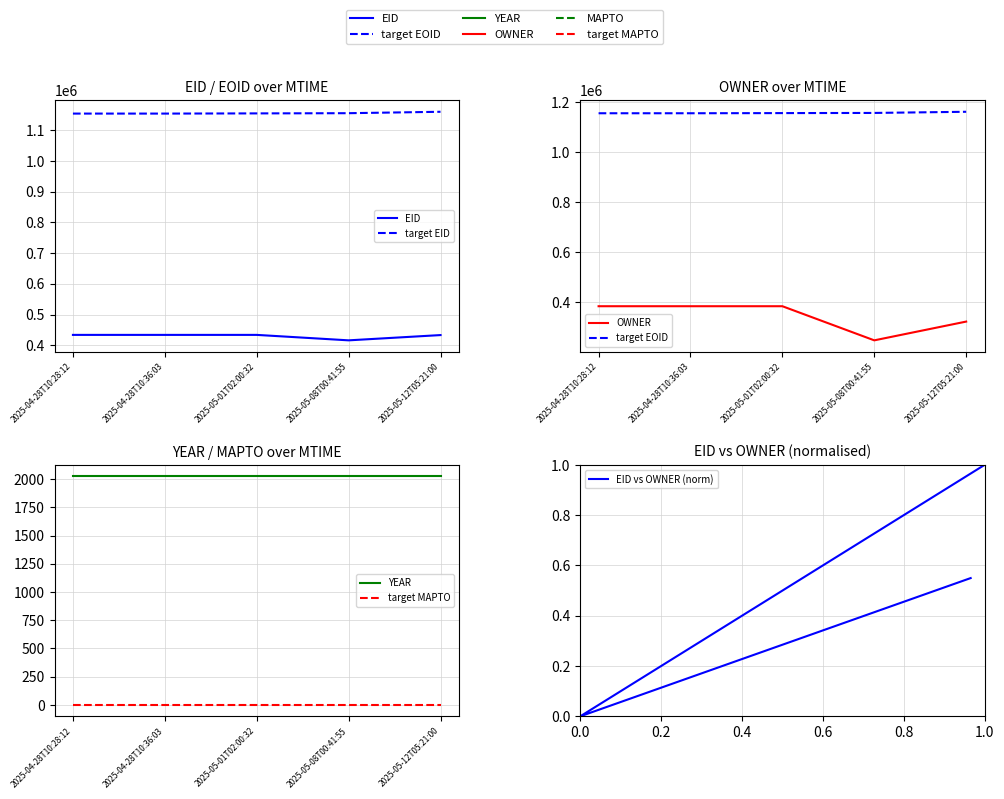

What is the difference between the highest and lowest values at 2025-05-08T00:41:55?

907132